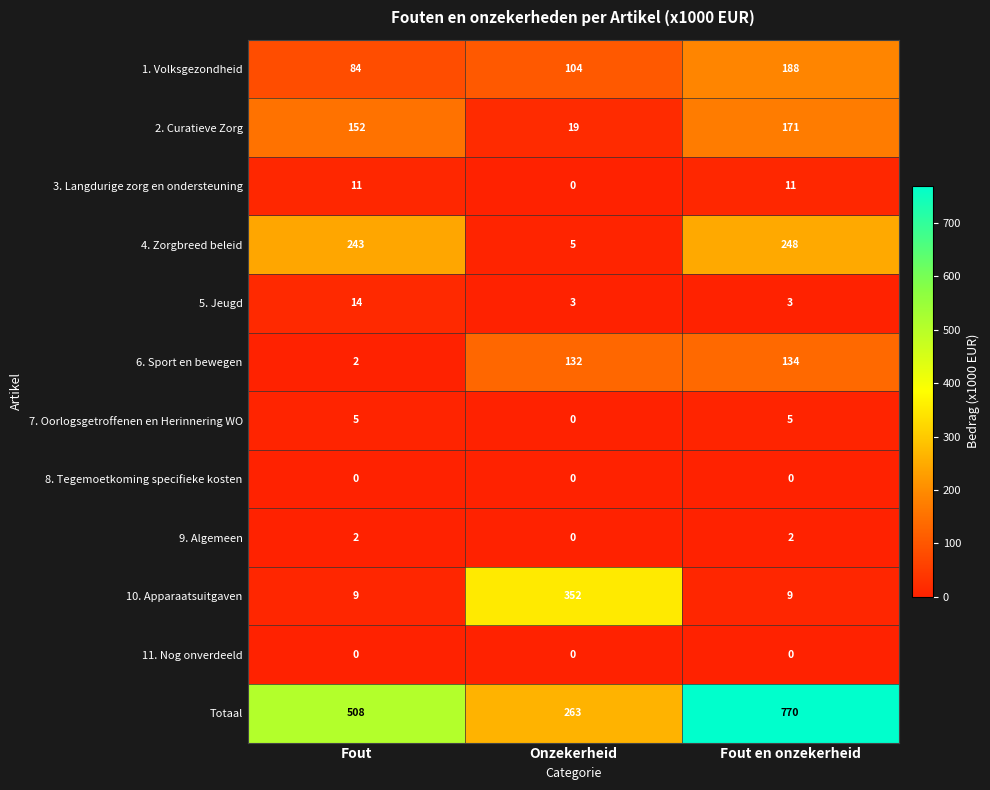

List the labels in order of Totaal value, smallest first.

Onzekerheid, Fout, Fout en onzekerheid